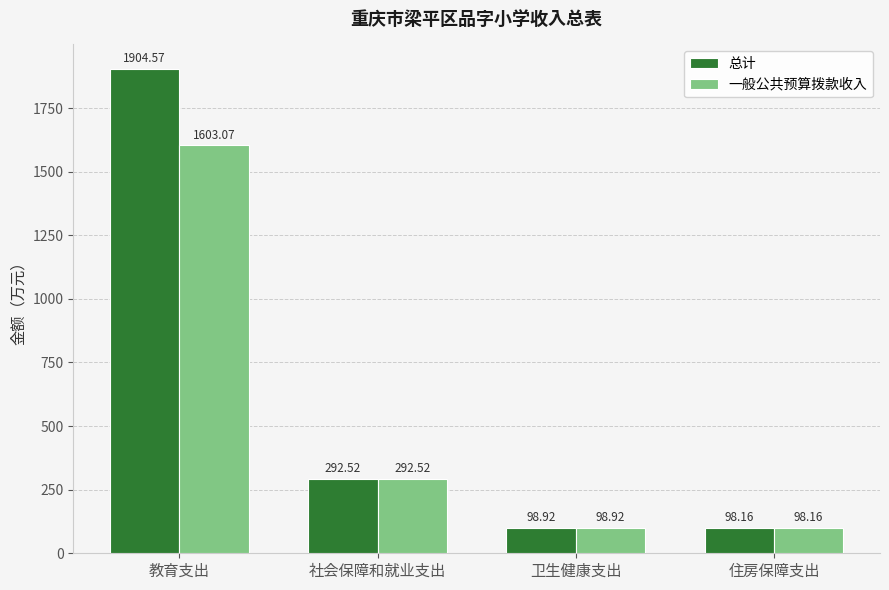

How many bars are there in total?

8